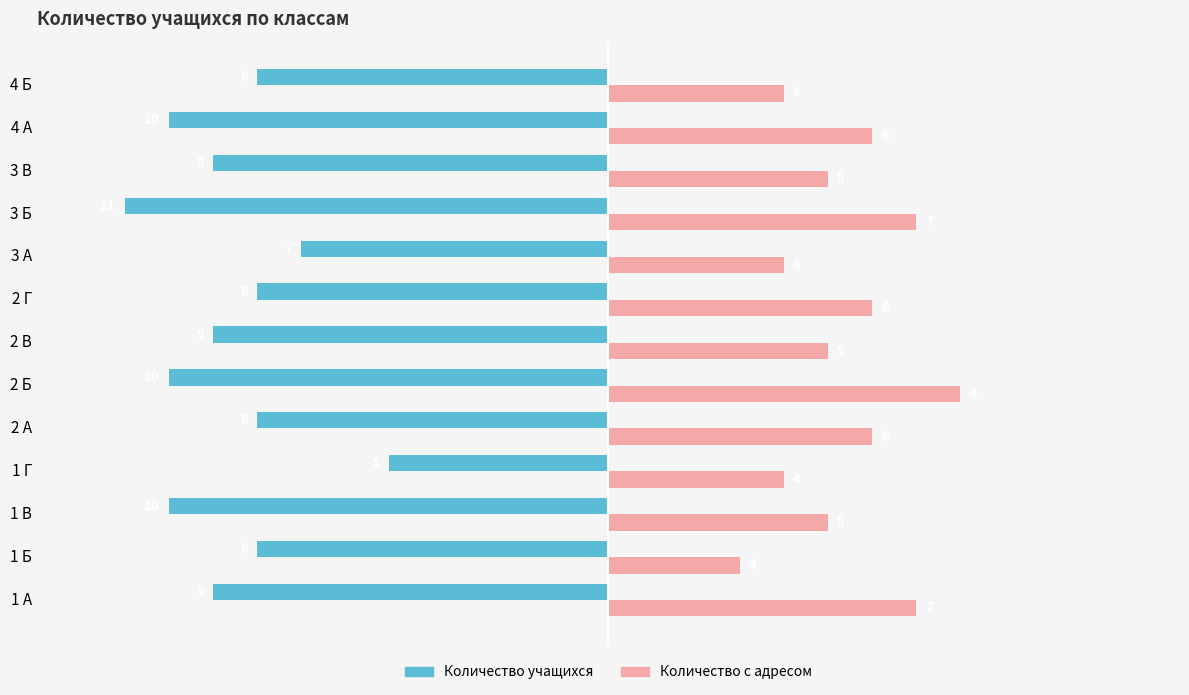

How many Количество с адресом values are between 4 and 6?

9